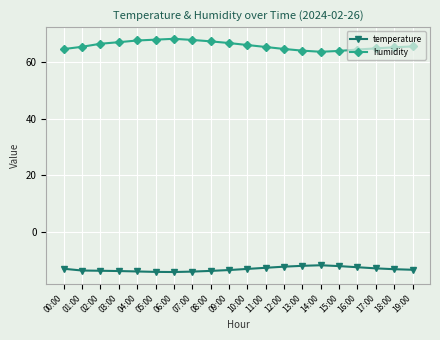

Which series has the largest range (max minus min)?

humidity